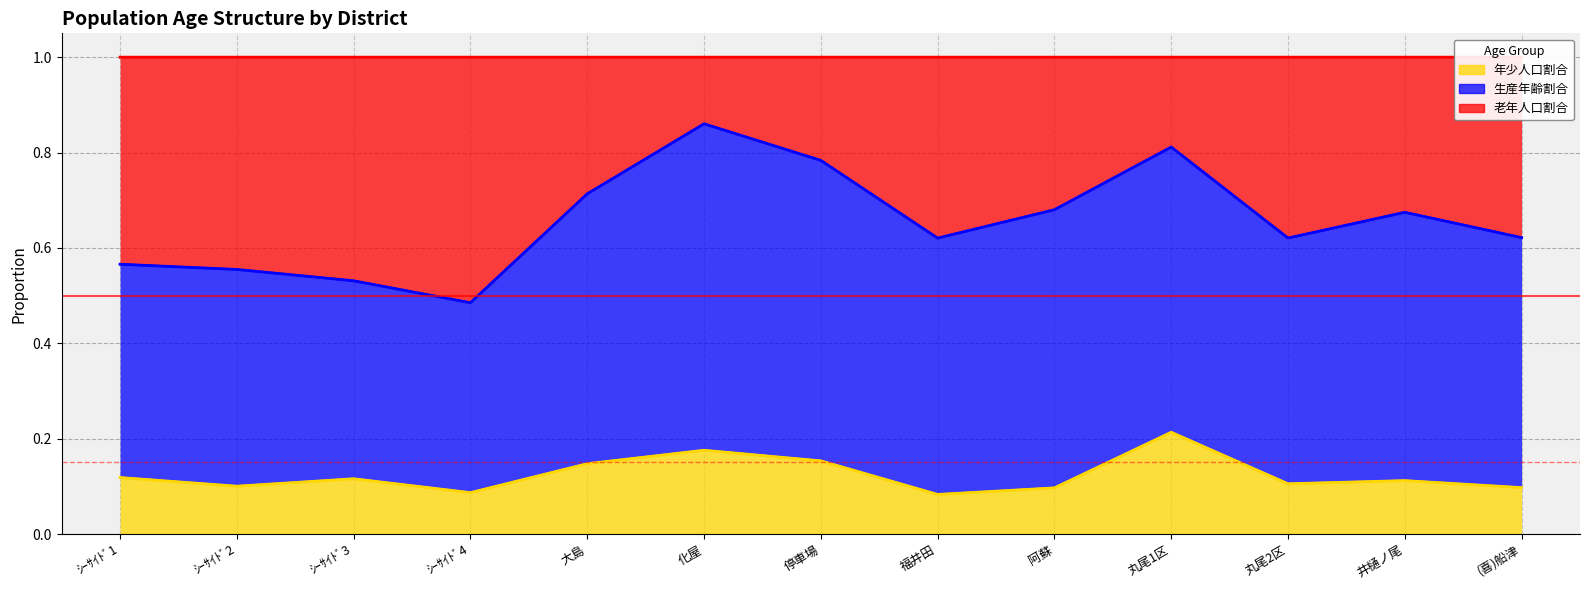

At how many categories does at least one series exceed 0?

13